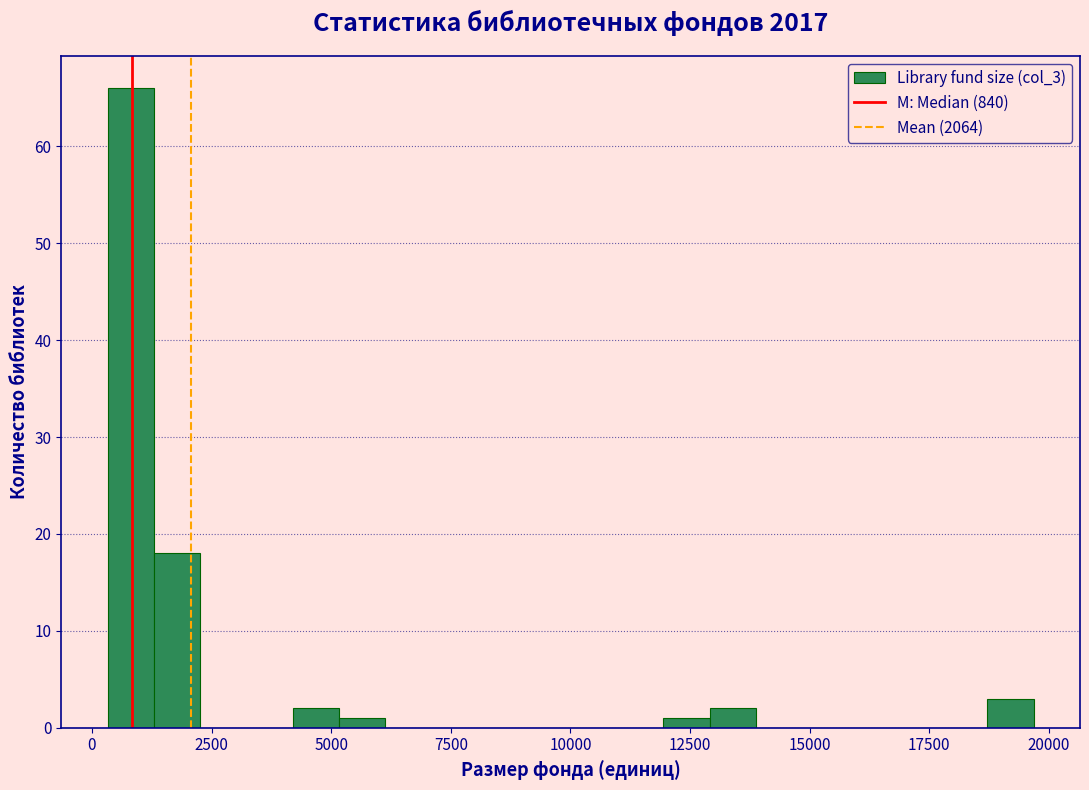

Around what value on the x-axis is the tallest bar? Give the approximate position of its centre, as read against the axis.

1000